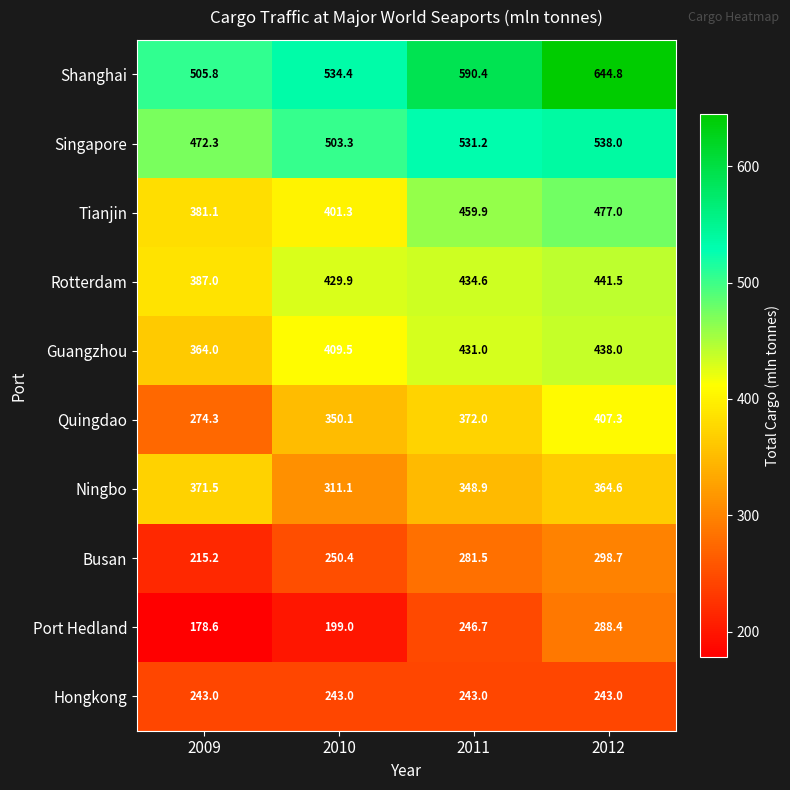

What is the difference between the maximum and minimum values in the Shanghai series?

139.0